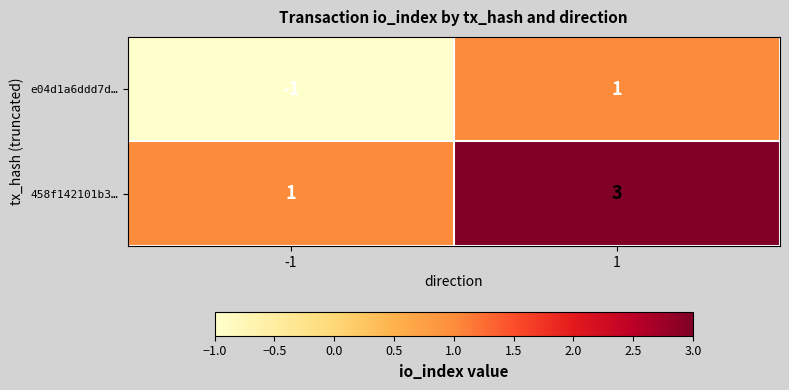

Is it true that e04d1a6ddd7d… equals -1 at -1?

True